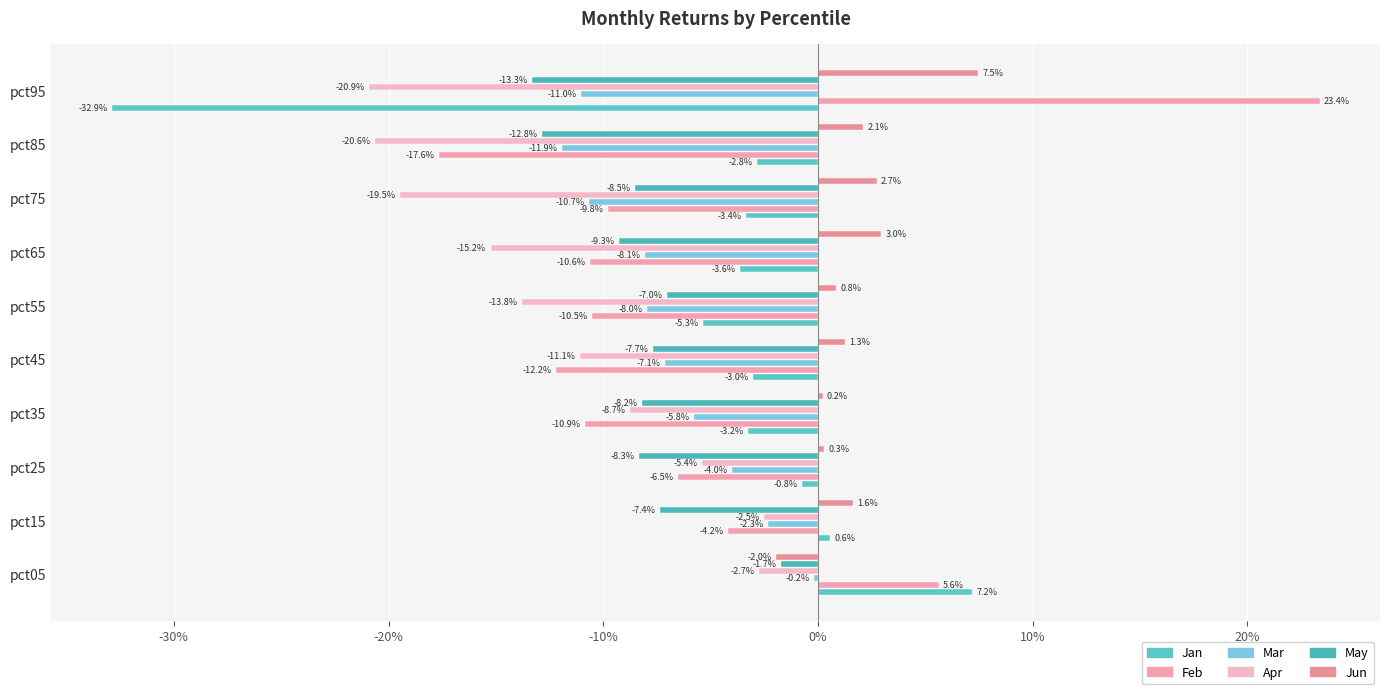

List the series in order of their peak value, lowest first.

Apr, May, Mar, Jan, Jun, Feb